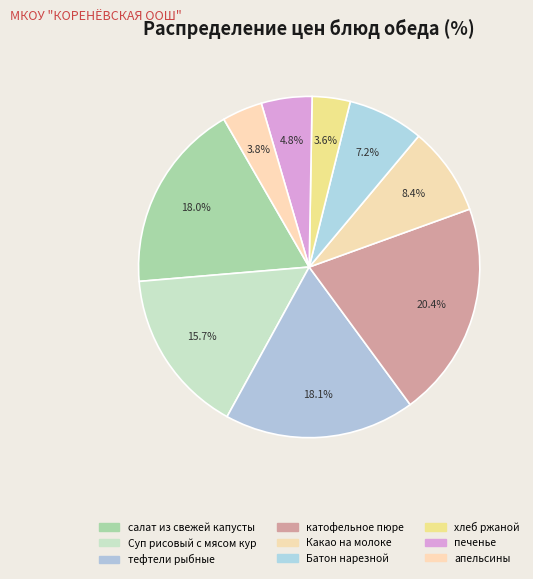

How many segments does this pie chart have?

9